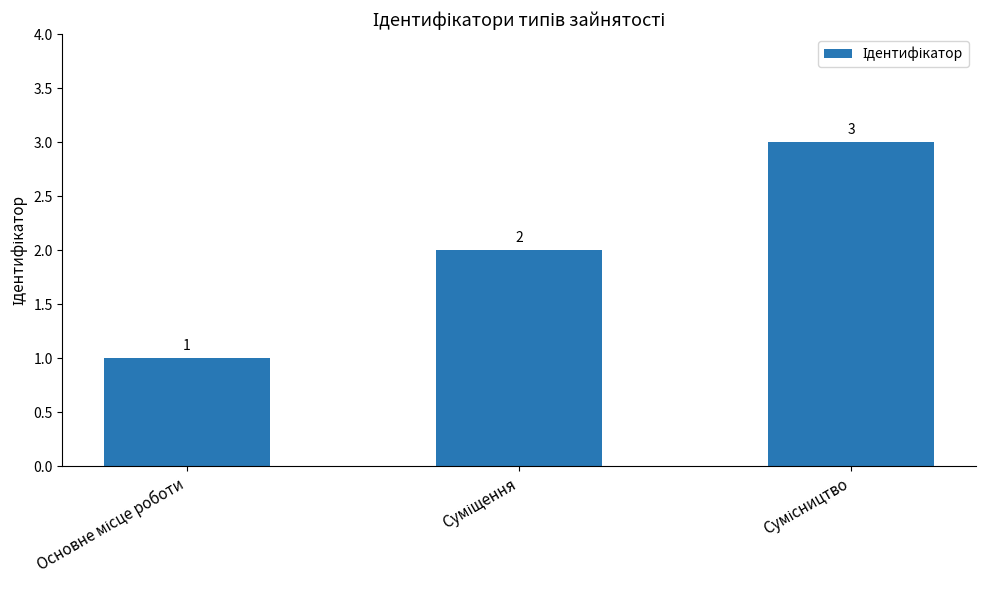

What is the average value?

2